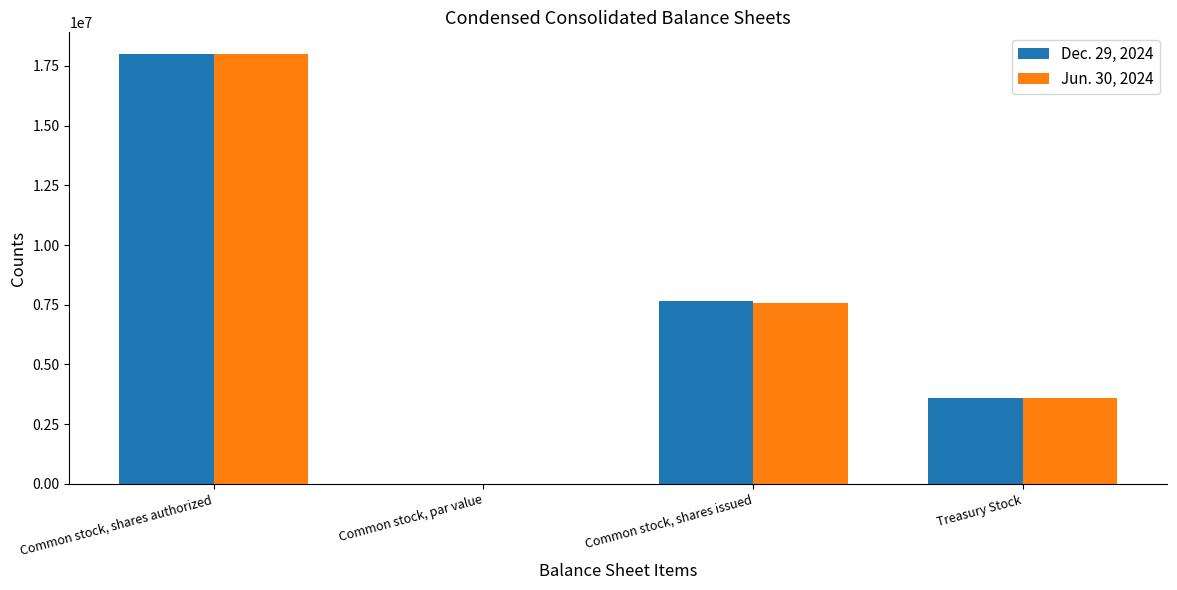

Count the number of categories in the chart.

4